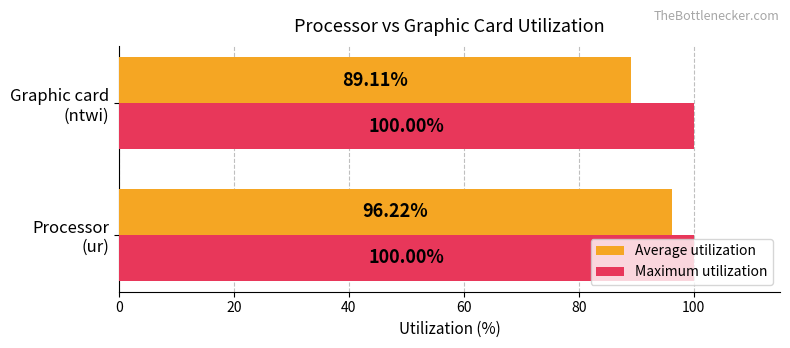

What is the difference between the maximum and minimum values in the Average utilization series?

7.1